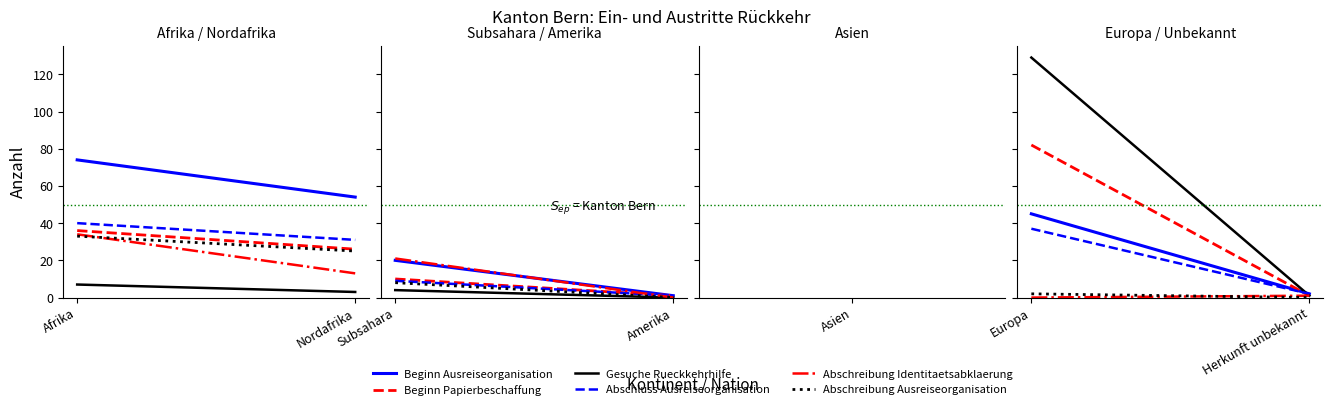

Is it true that Gesuche Rueckkehrhilfe equals 223 at Europa?

False